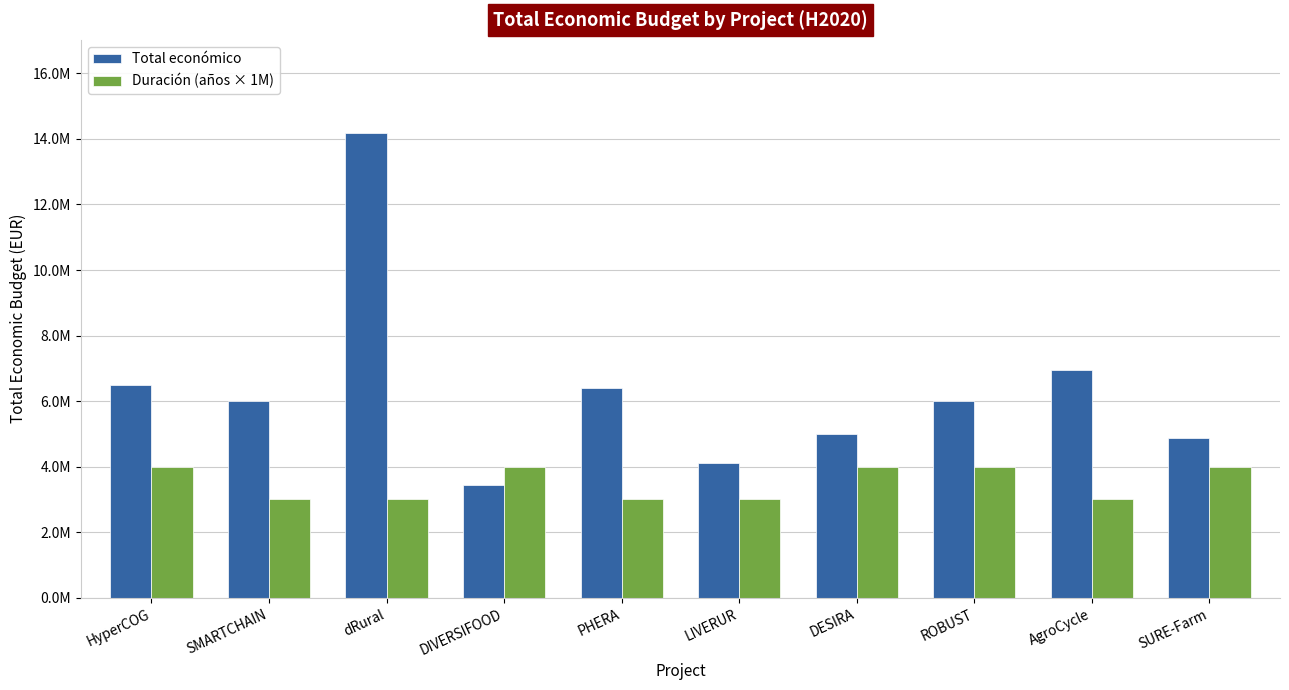

What is the total value across all series at DESIRA?

8990128